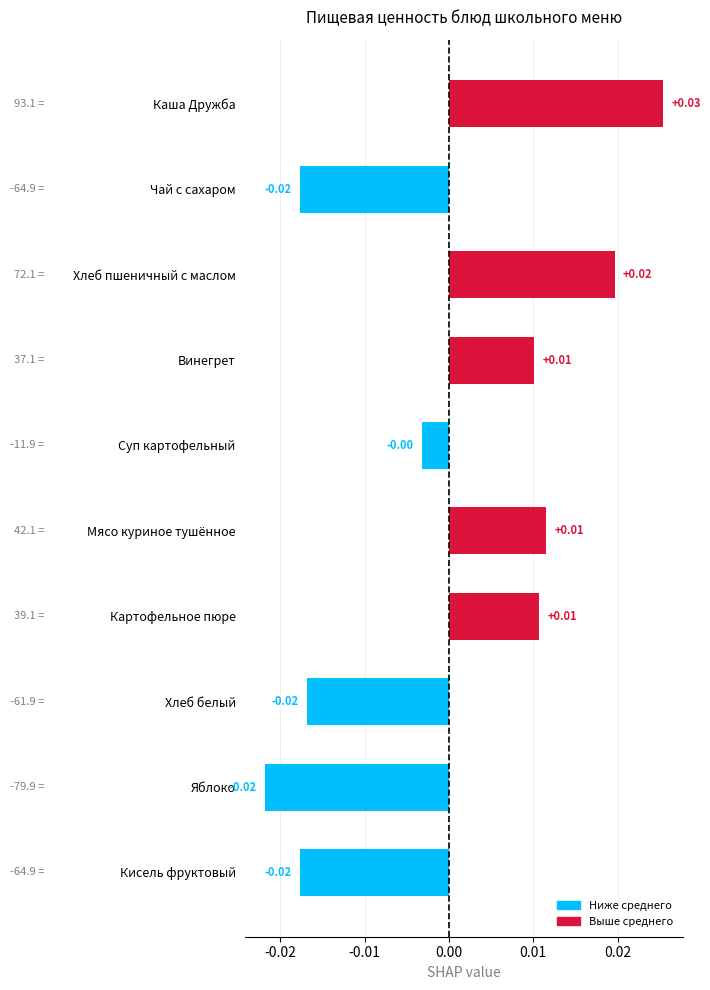

What is the label of the 8th bar from the bottom?

Хлеб пшеничный с маслом